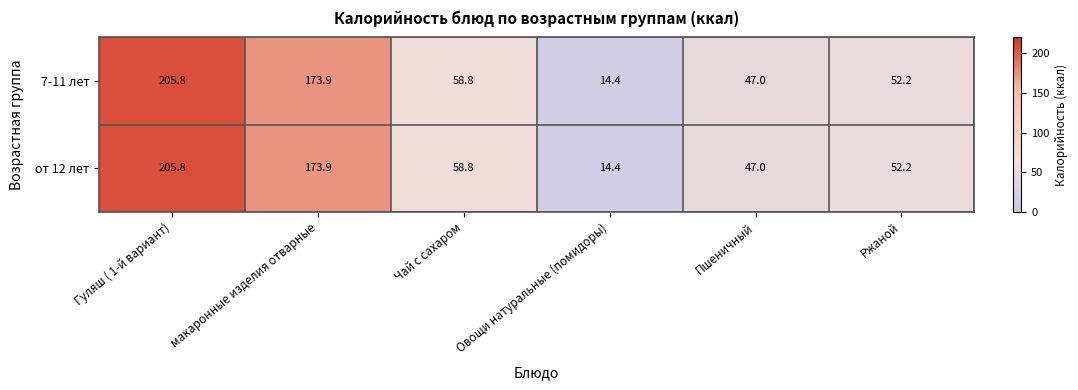

Rank the categories by от 12 лет value from highest to lowest.

Гуляш ( 1-й вариант), макаронные изделия отварные, Чай с сахаром, Ржаной, Пшеничный, Овощи натуральные (помидоры)